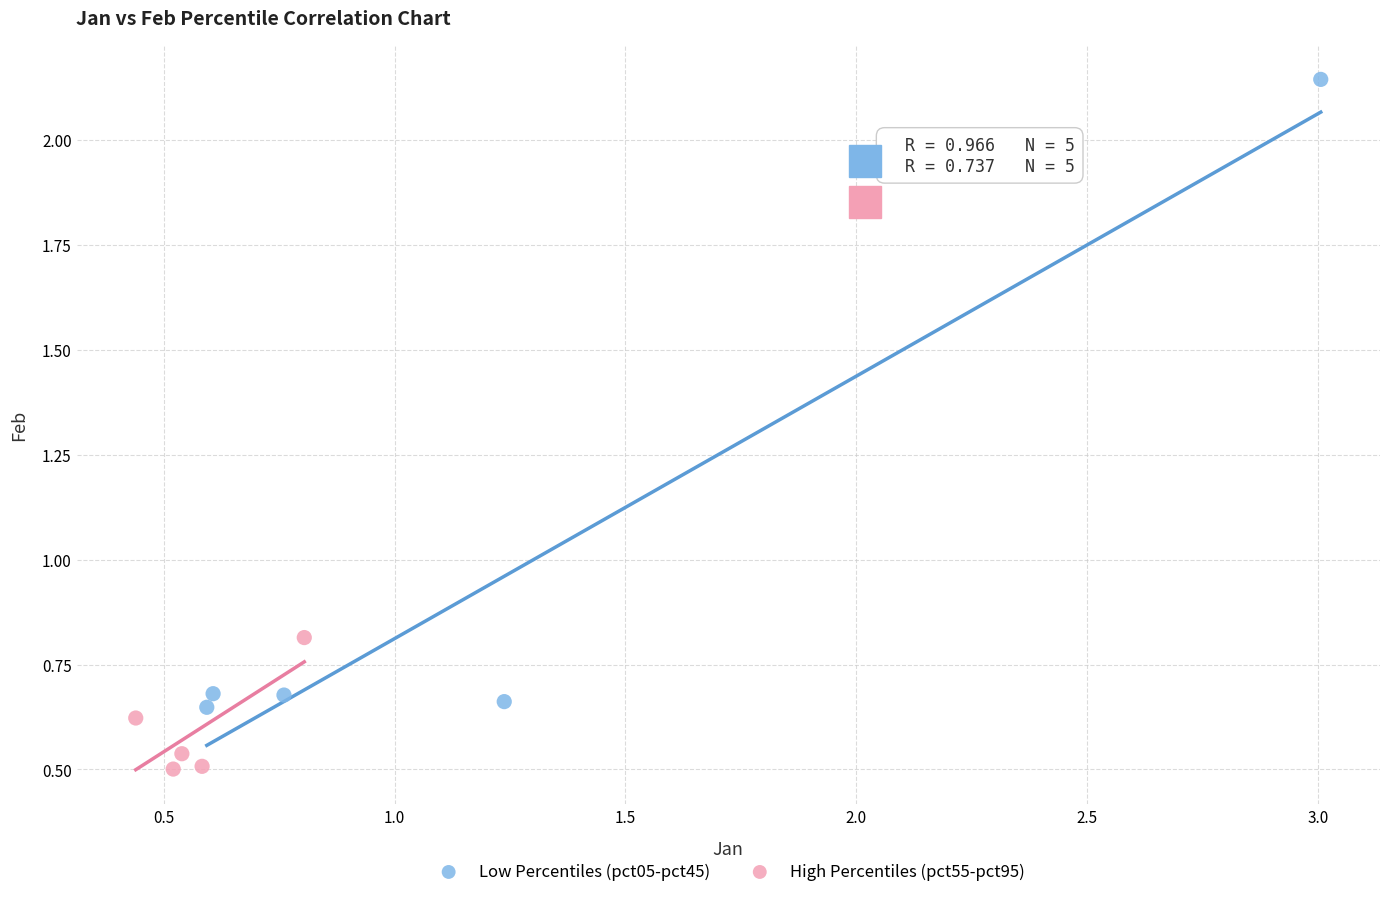

Which series reaches the maximum Y coordinate?

Low Percentiles (pct05-pct45)